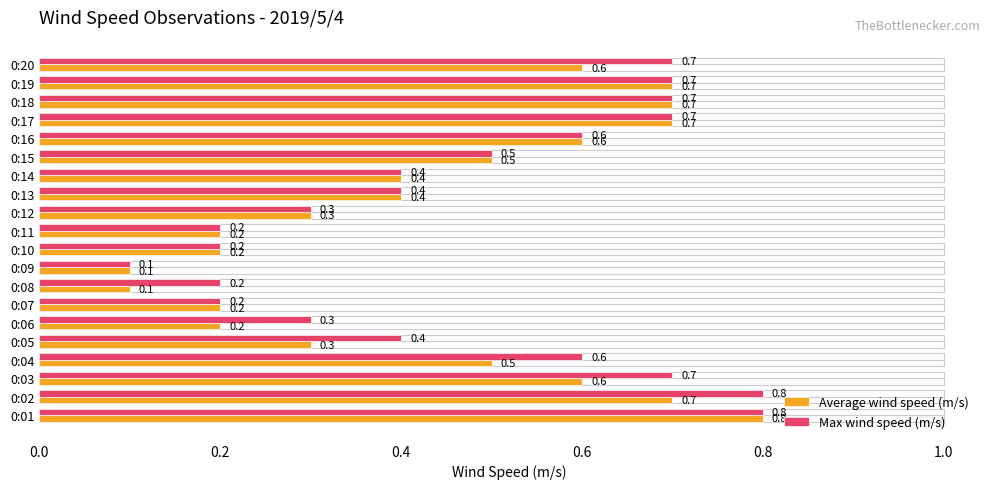

What is the minimum value for Average wind speed (m/s)?

0.1